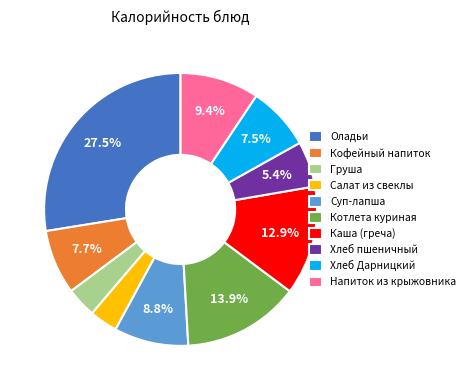

To the nearest percent, what is the difference between the largest and smallest slice percentages?

24%